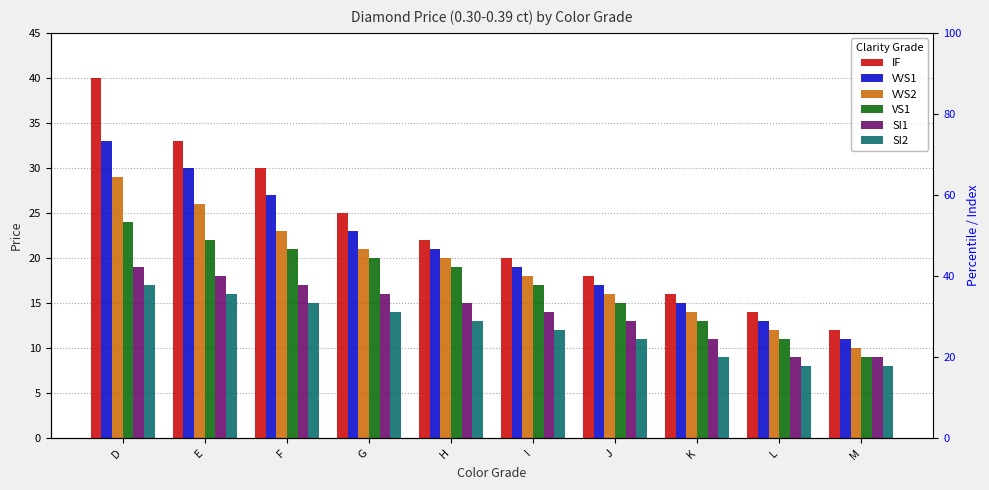

How many bars are there in each group?

6